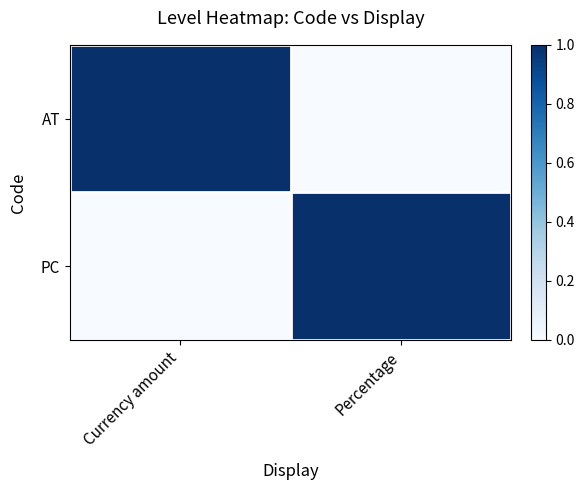

Which series has the widest spread of values?

AT